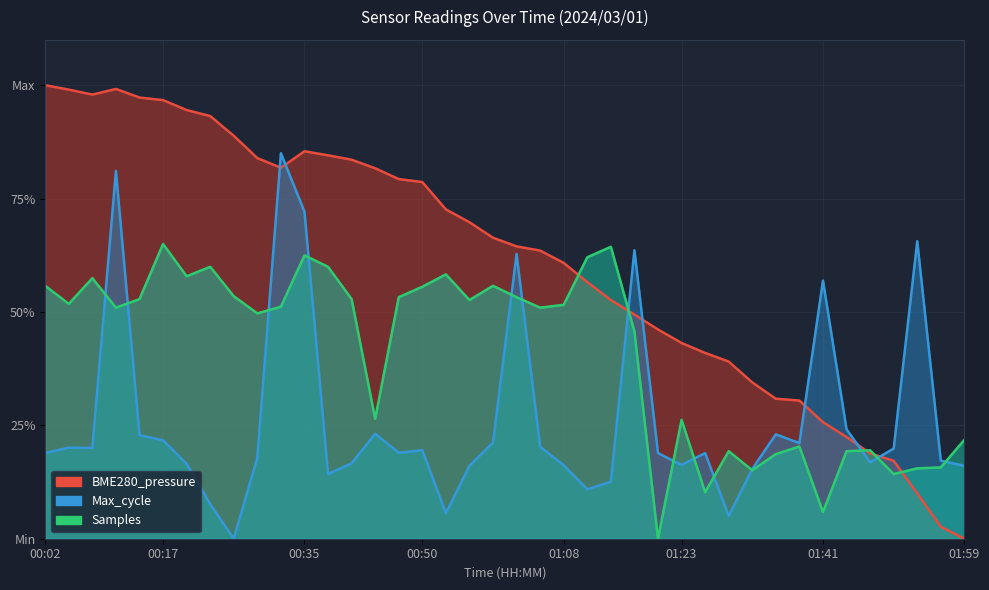

Count the number of data series in this chart.

3